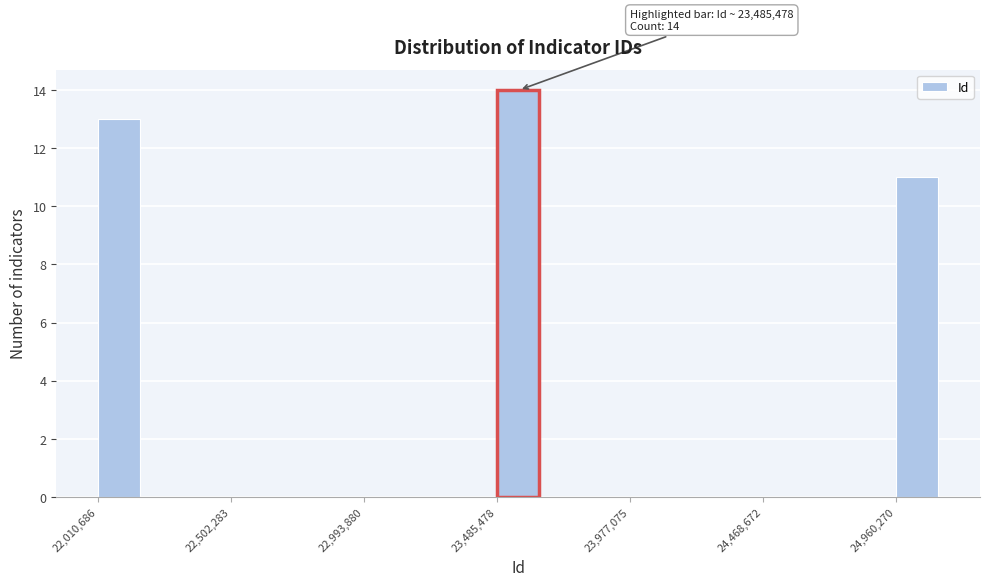

Around what value on the x-axis is the tallest bar? Give the approximate position of its centre, as read against the axis.

23550000